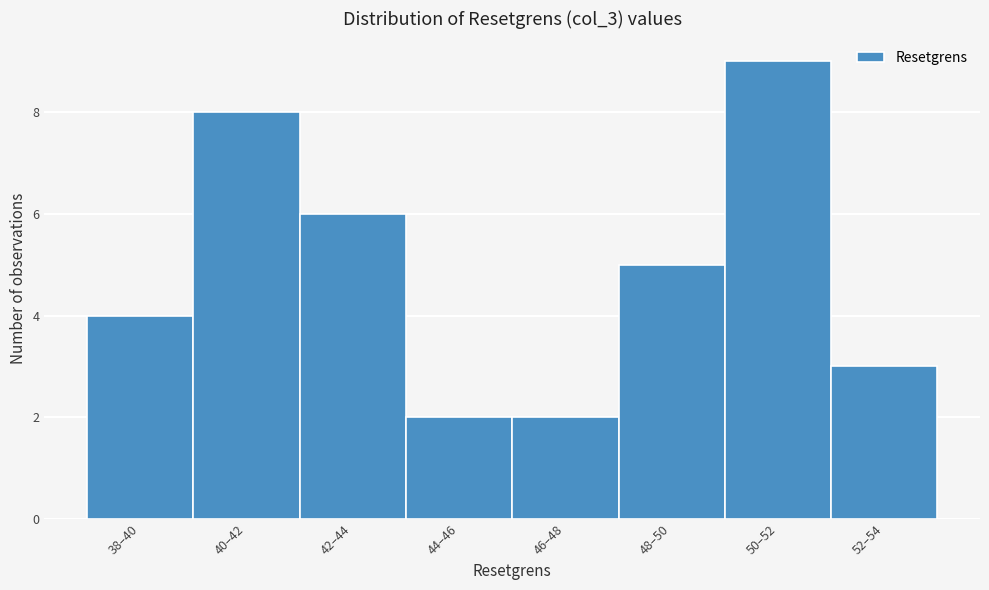

Reading left to right, list all the values displayed in this chart.

38–40=4	40–42=8	42–44=6	44–46=2	46–48=2	48–50=5	50–52=9	52–54=3